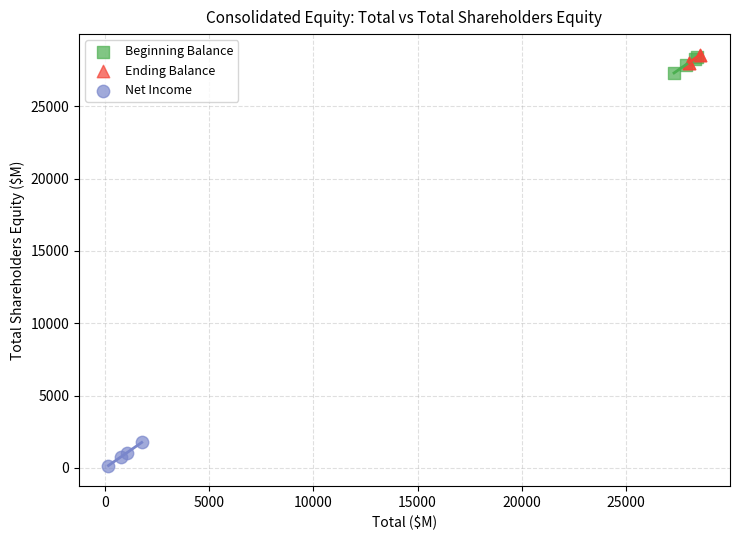

Which series reaches the minimum Y coordinate?

Net Income